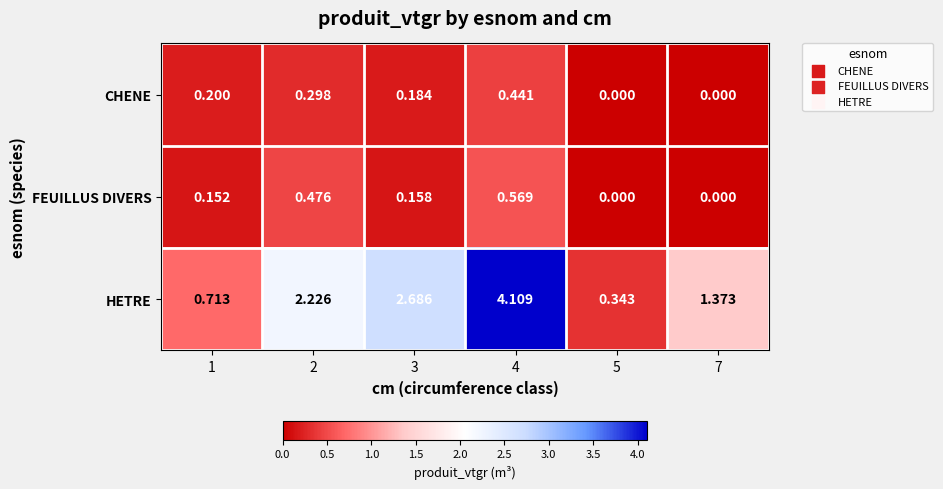

Which series has the widest spread of values?

HETRE